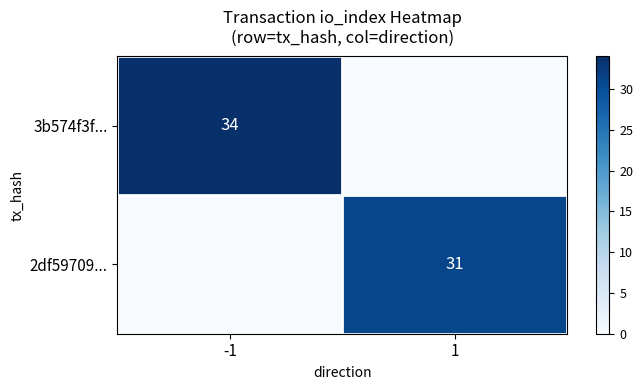

Is it true that 3b574f3f... equals 34 at -1?

True